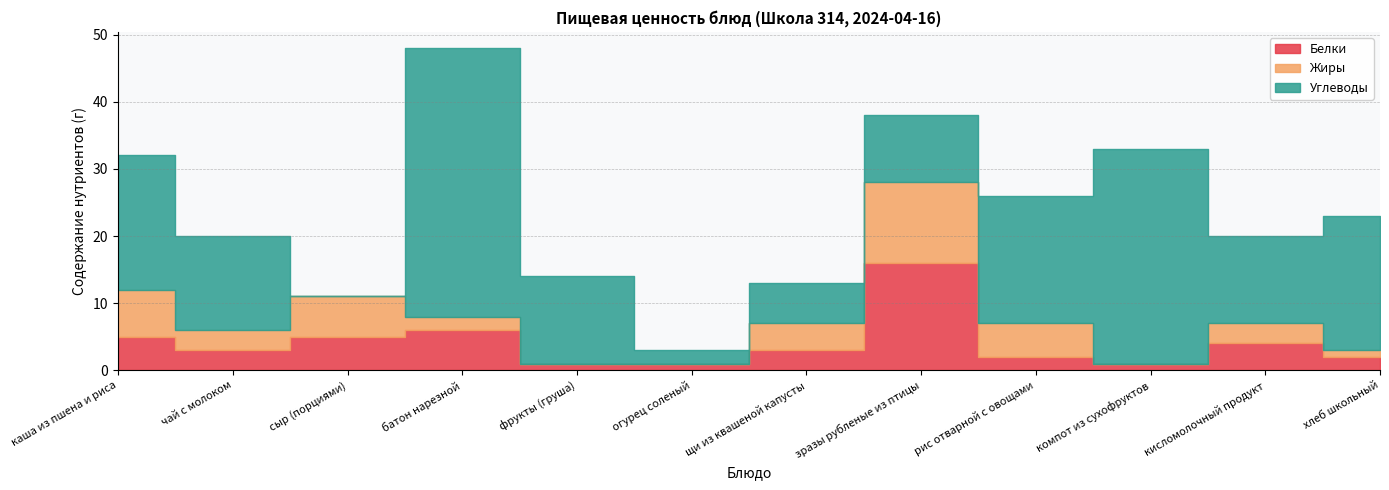

What is the value of the Белки point at the 12th from the left?

2